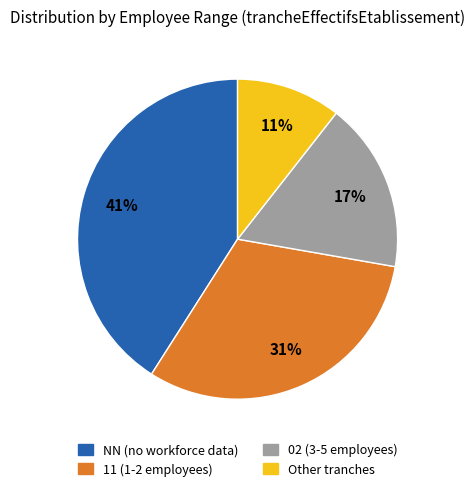

Is there any slice that represents more than half of the pie?

No